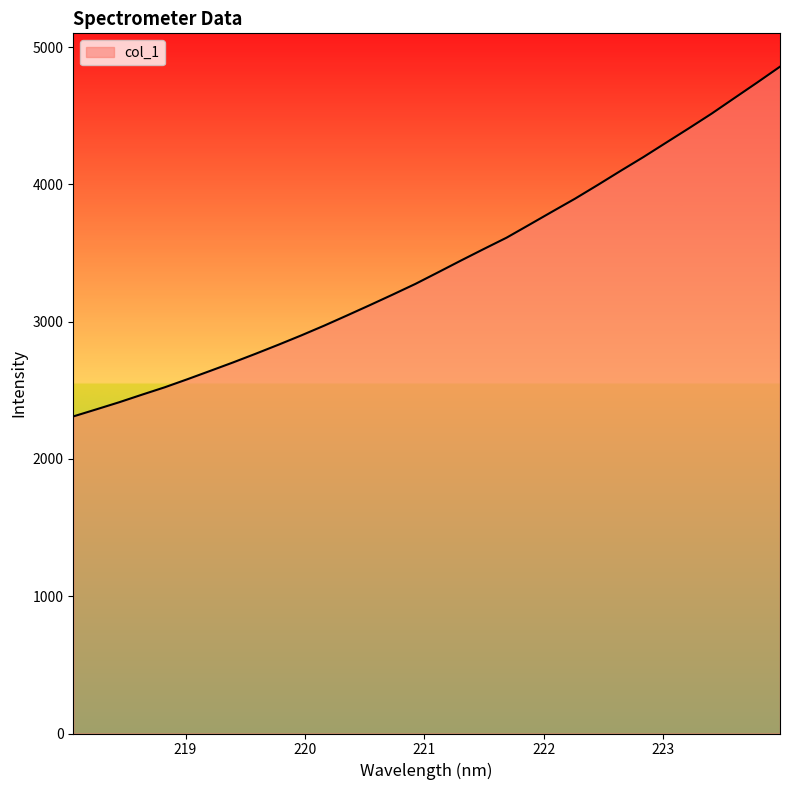

What is the difference between the maximum and minimum values?

2547.7